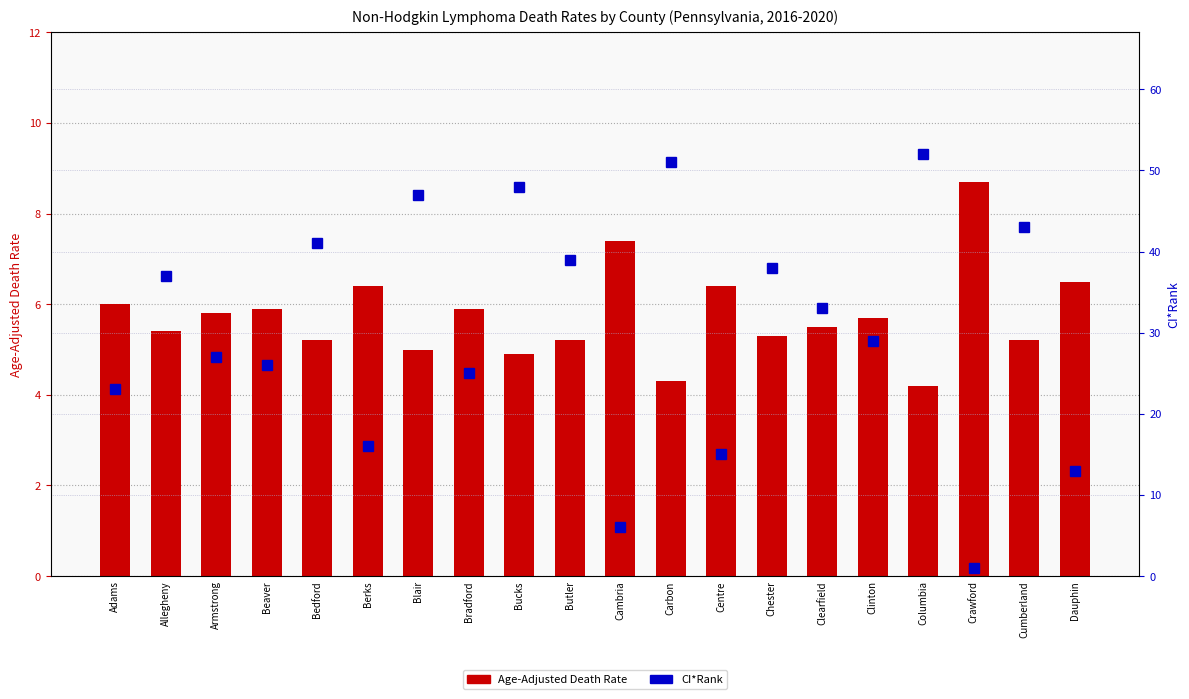

At Bradford, list the series in order from largest to smallest.

CI*Rank, Age-Adjusted Death Rate